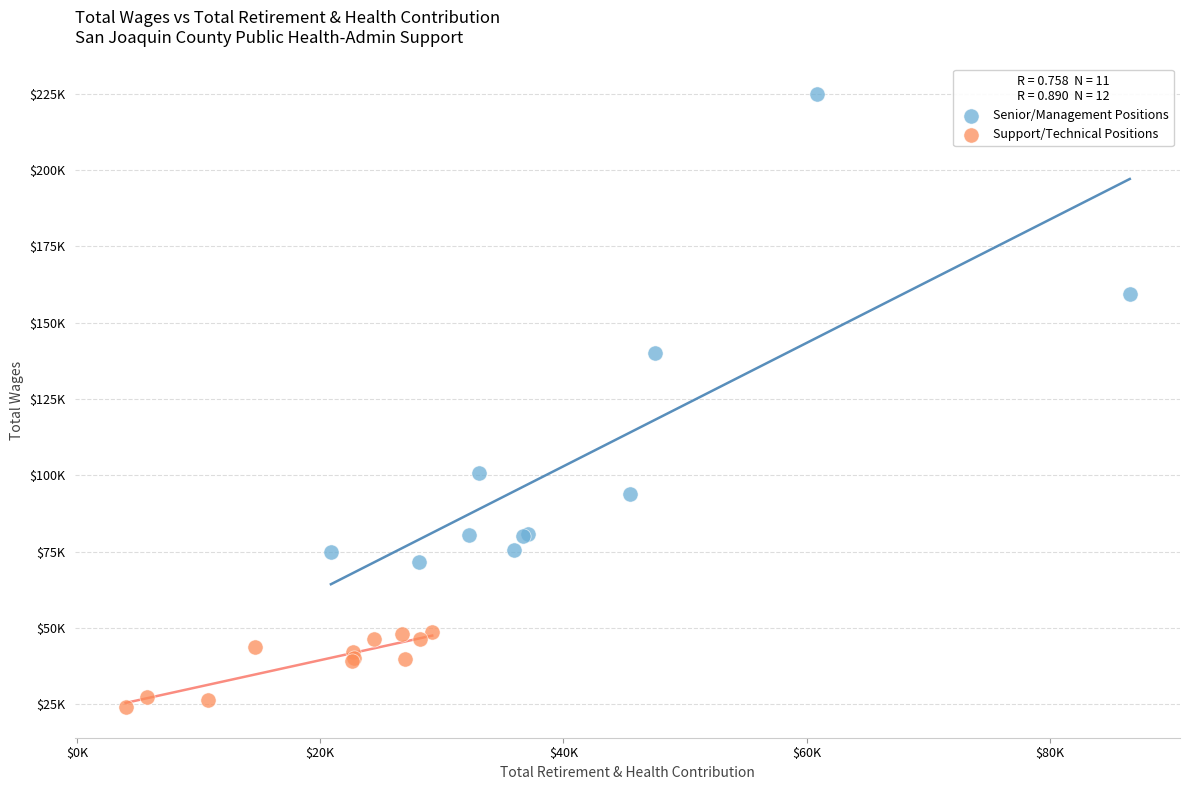

Which series reaches the minimum Y coordinate?

Support/Technical Positions